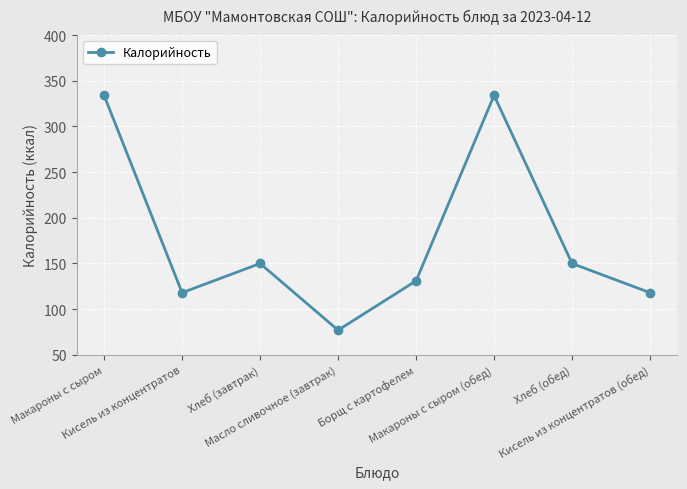

Reading left to right, list all the values displayed in this chart.

334	118	150	77	131	334	150	118